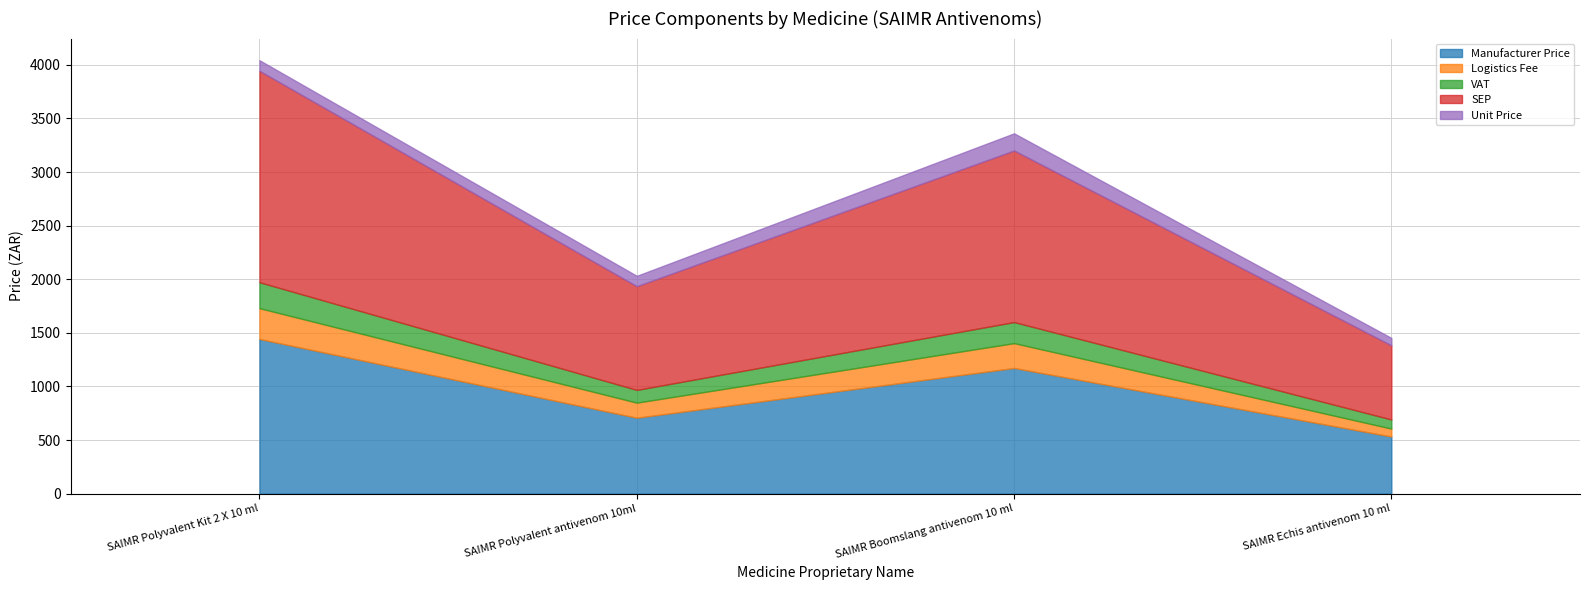

True or false: VAT and Manufacturer Price cross at least once.

False